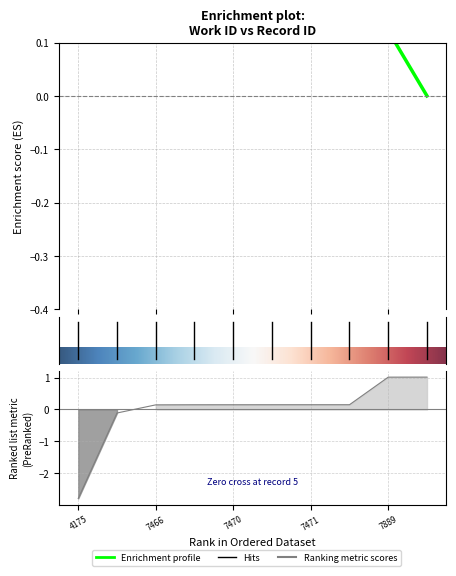

How many values exceed 0?

8